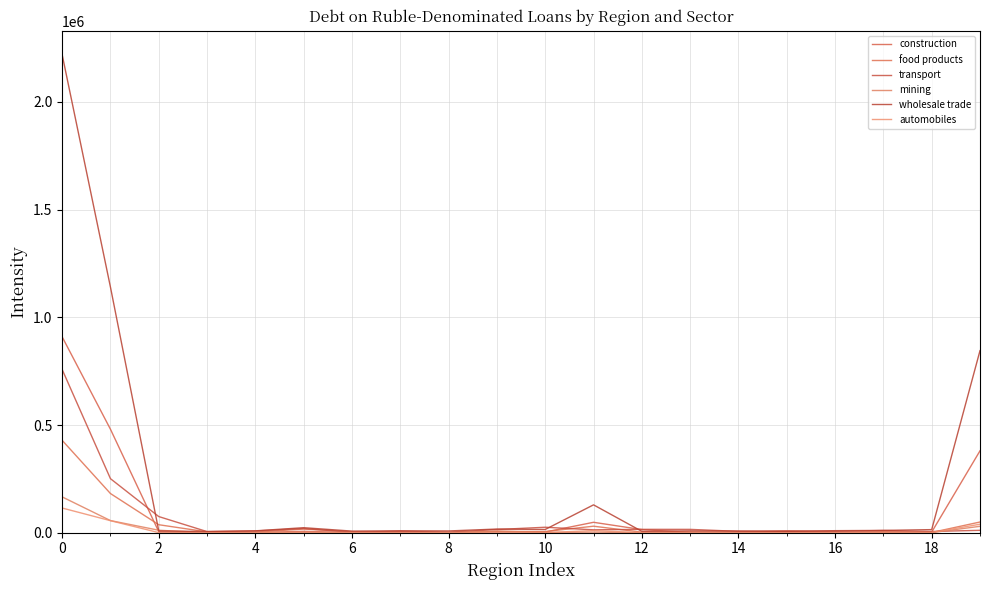

How many lines are shown in the chart?

6